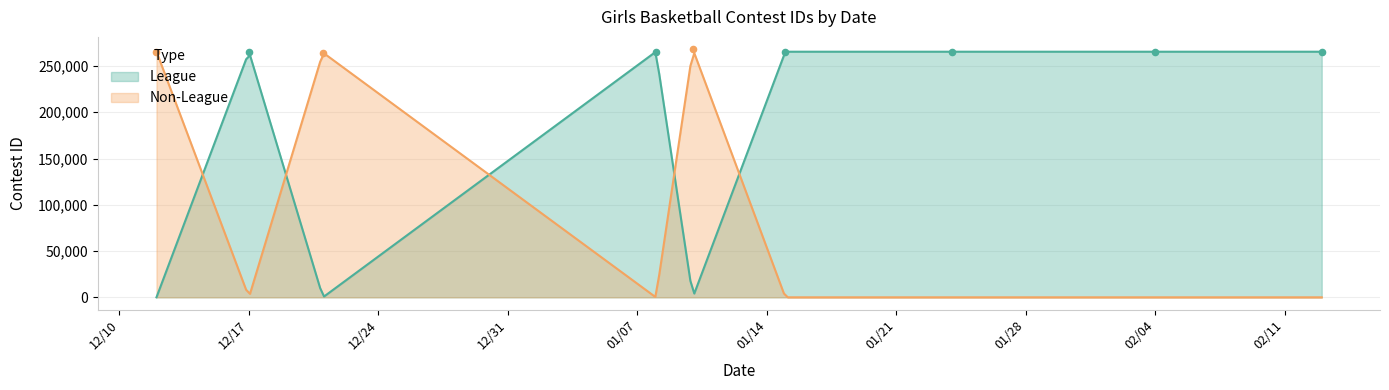

Which series reaches the minimum Y coordinate?

League